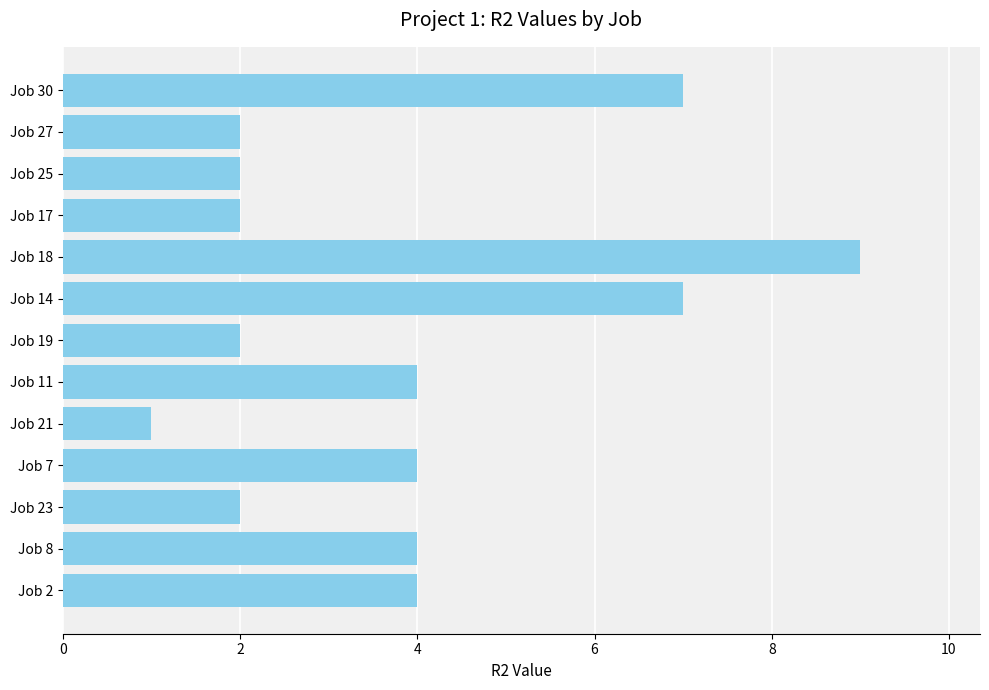

What is the ratio of the value at Job 14 to the value at Job 30?

1.0